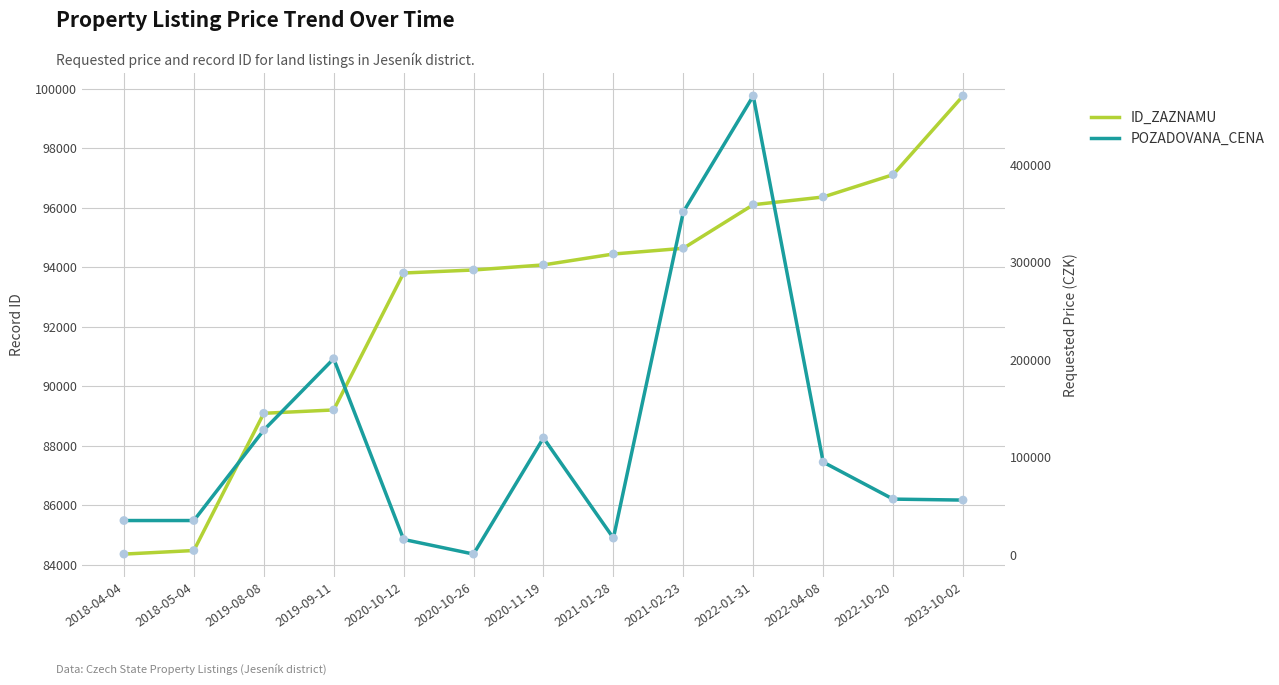

Which series contains the highest Y value?

POZADOVANA_CENA